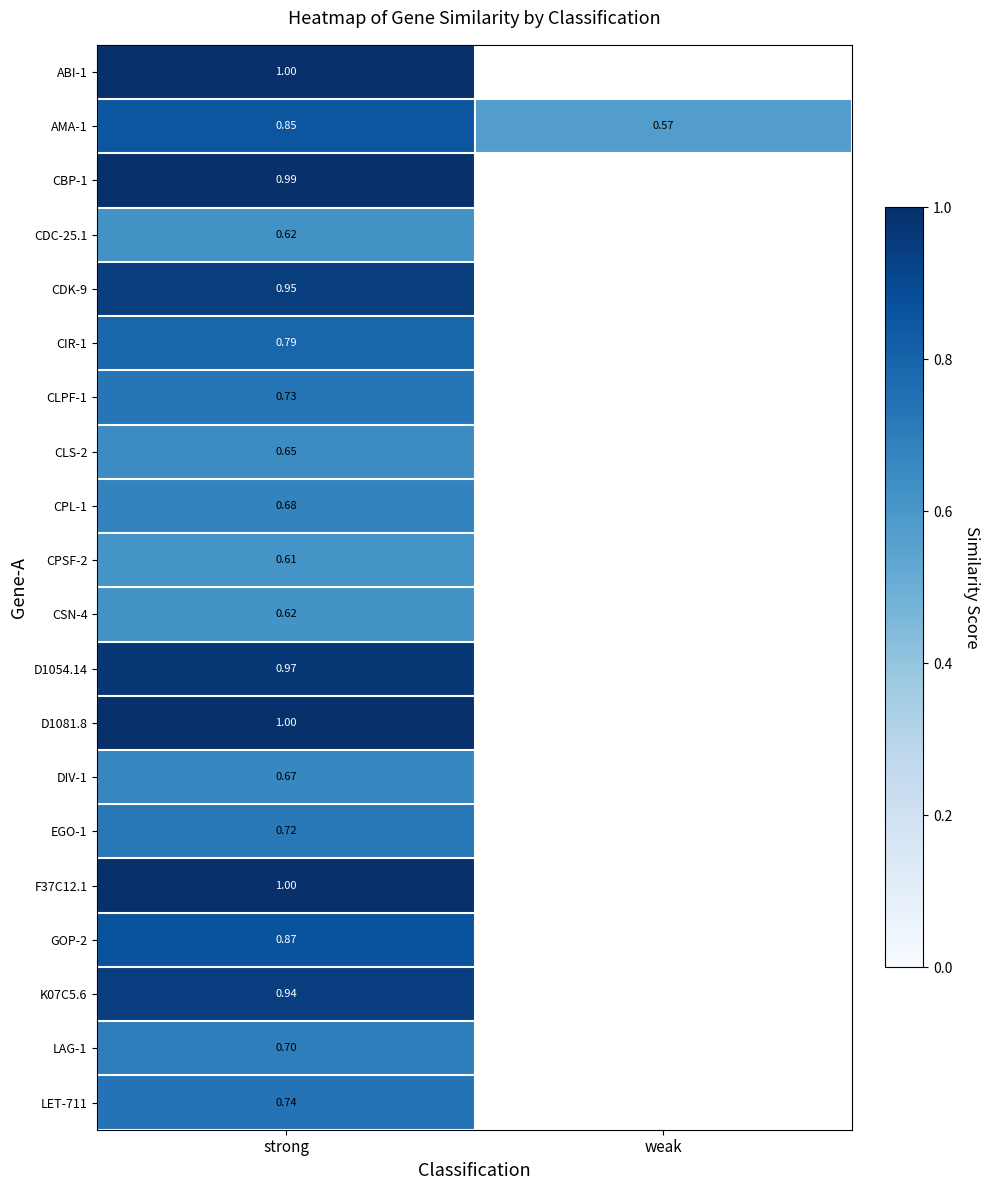

Which category has the lowest value across all series?

weak